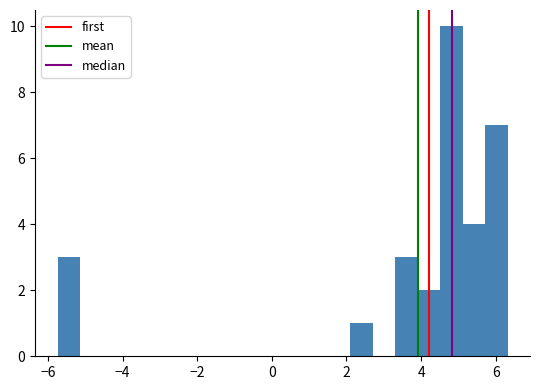

Read against the x-axis, roughly where is the centre of the tallest bar?

4.8